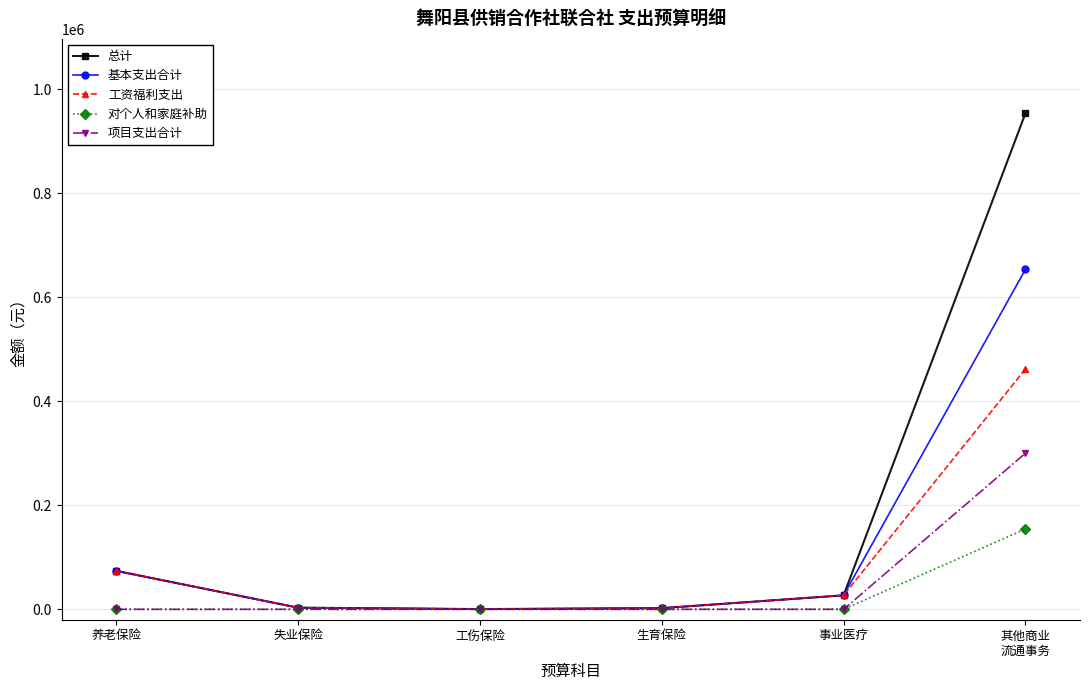

Is it true that 项目支出合计 equals -179003 at 失业保险?

False